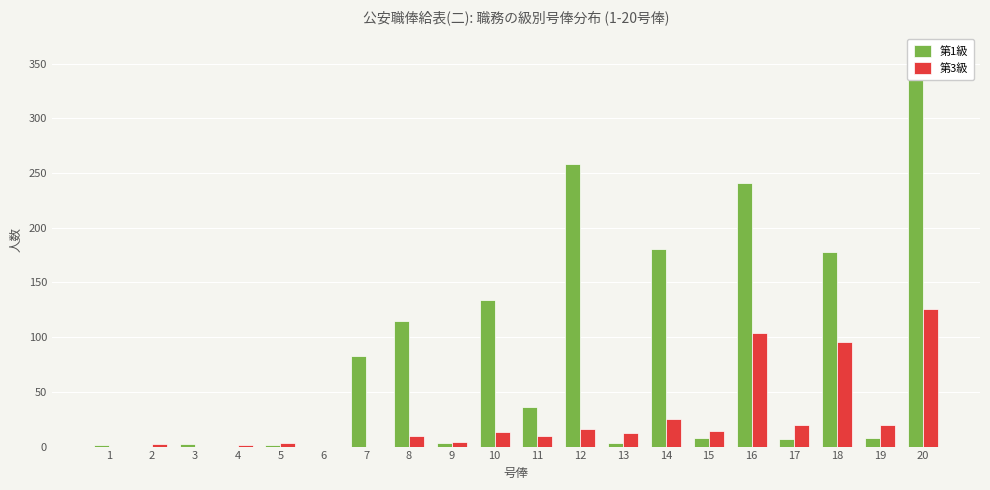

Reading left to right, list all the values displayed in this chart.

第1級: 1	0	2	0	1	0	83	115	3	134	36	258	3	181	8	241	7	178	8	360
第3級: 0	2	0	1	3	0	0	10	4	13	10	16	12	25	14	104	20	96	20	126